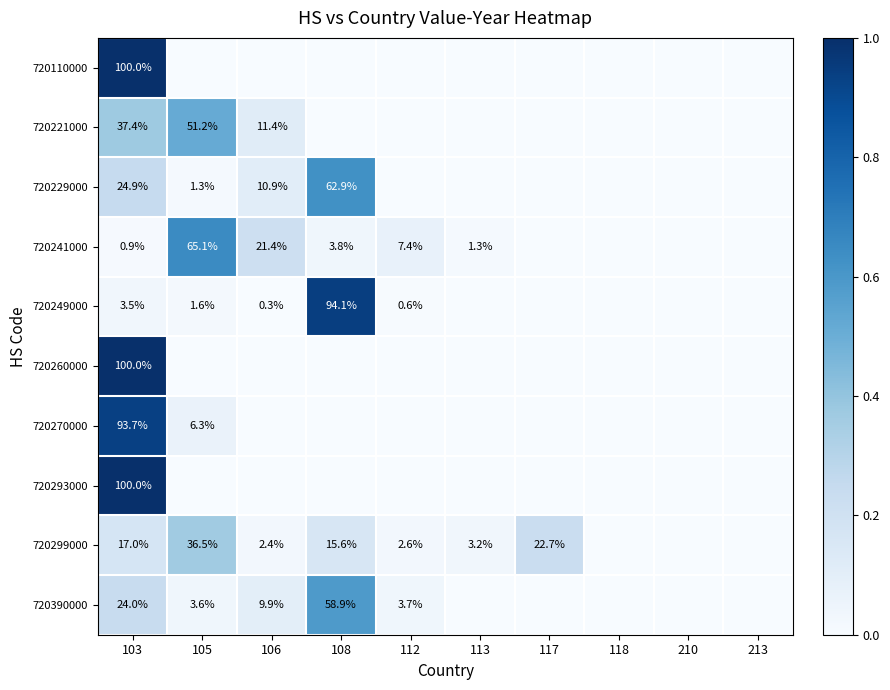

The 720249000 series shows 3.5 at 103. True or false?

True